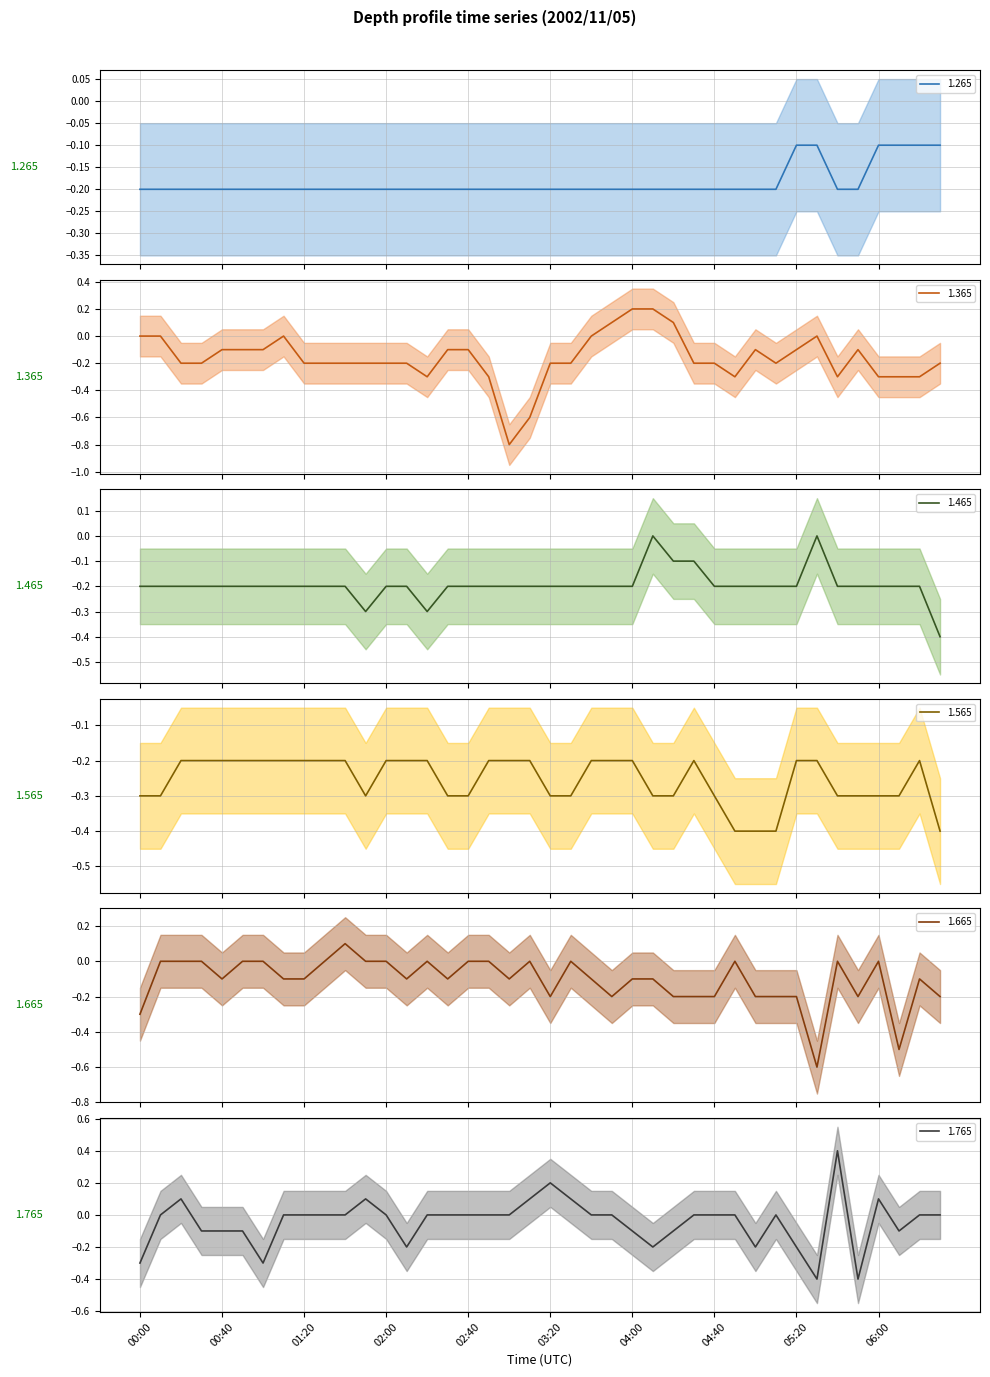

Which series has the largest total across all categories?

1.765